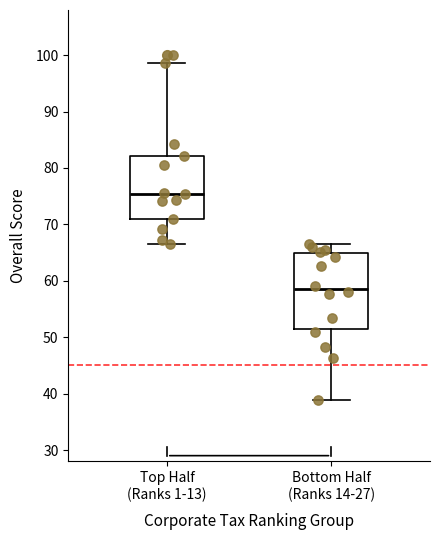

Which box is the tallest, from its lower edge to its upper edge?

Bottom Half (Ranks 14-27)